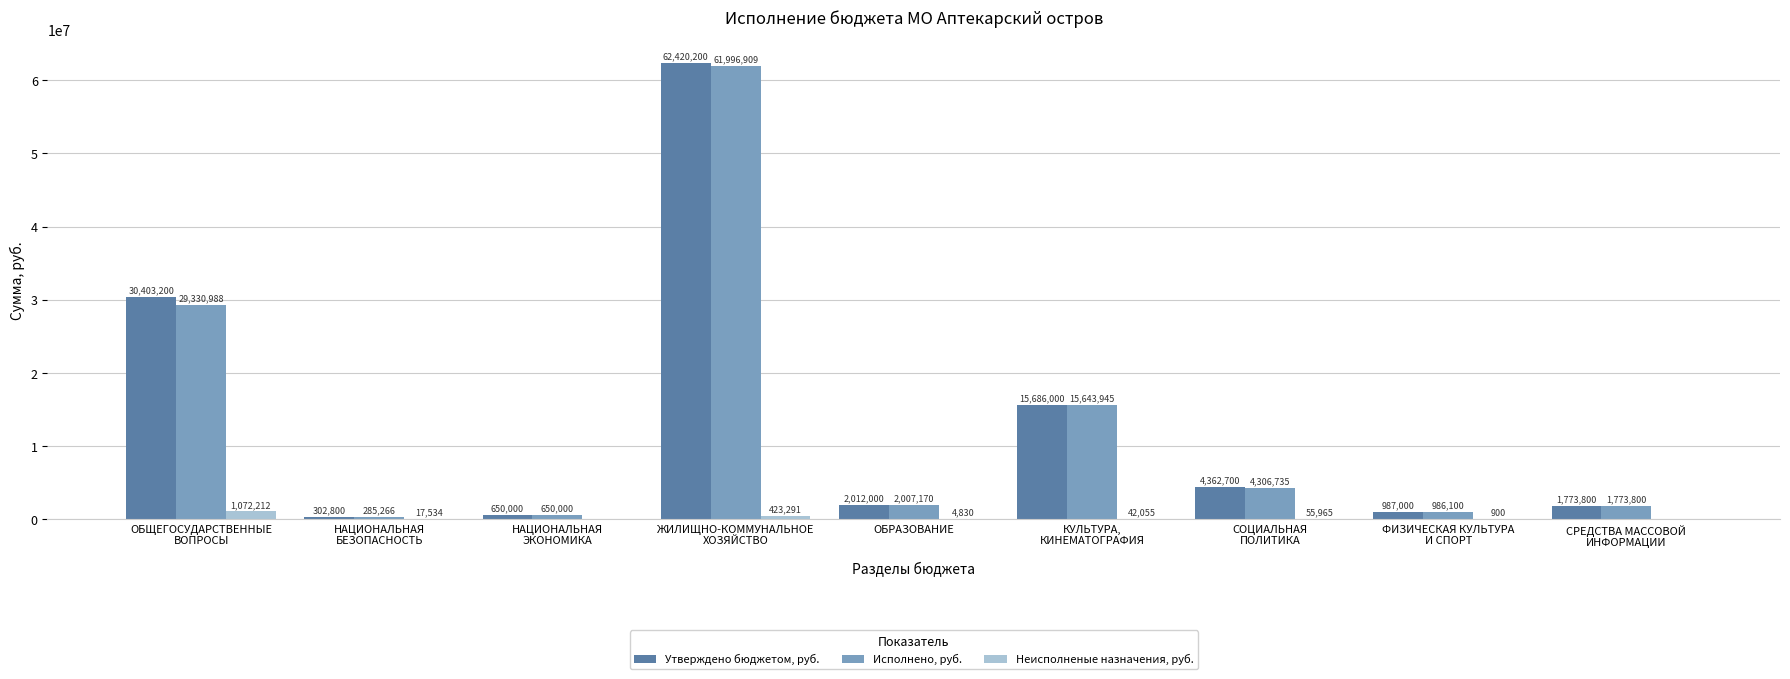

What is the highest value of the Исполнено, руб. series?

61996908.6